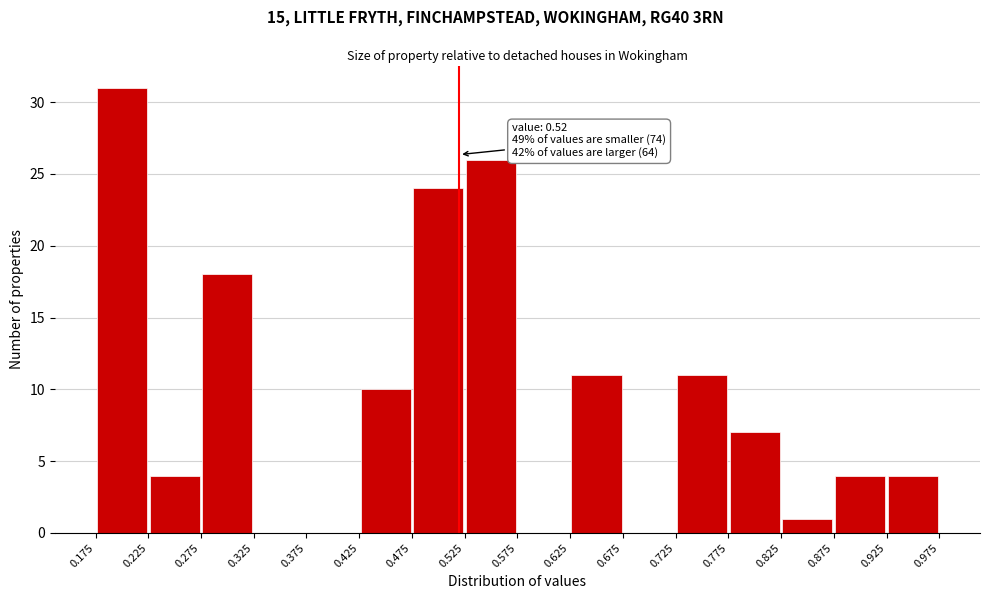

Which range on the x-axis has the tallest bar?

0.175 to 0.225